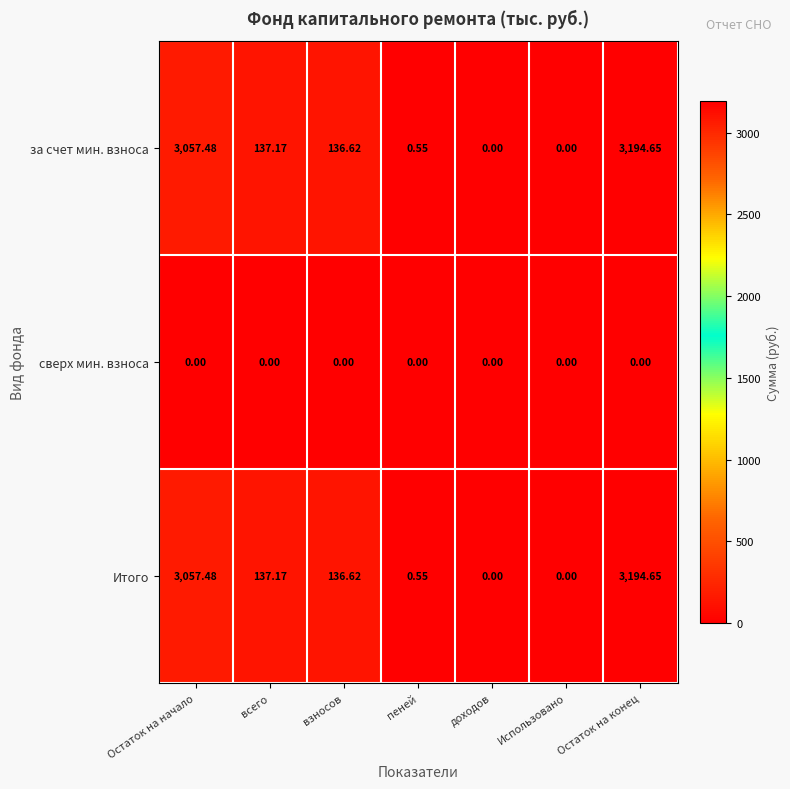

Where is за счет мин. взноса nearest to the value 1597?

всего